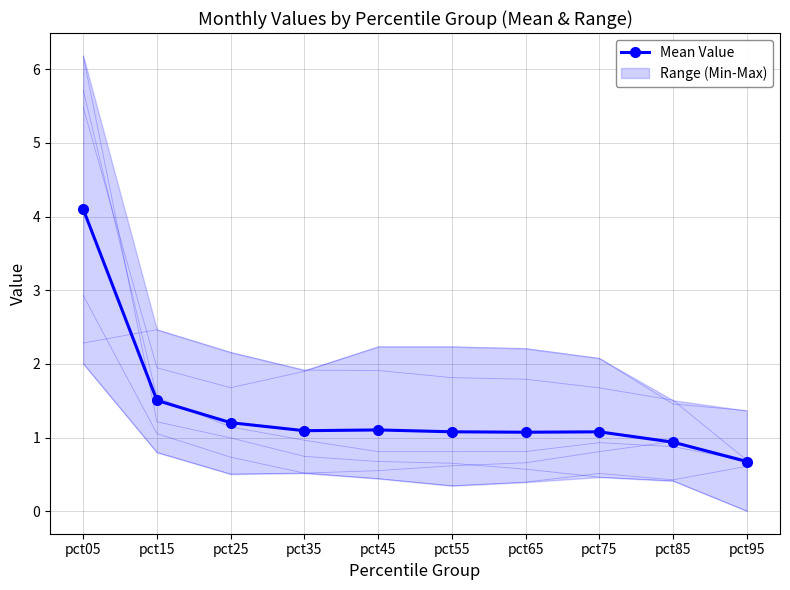

True or false: Apr and May intersect in this chart.

False